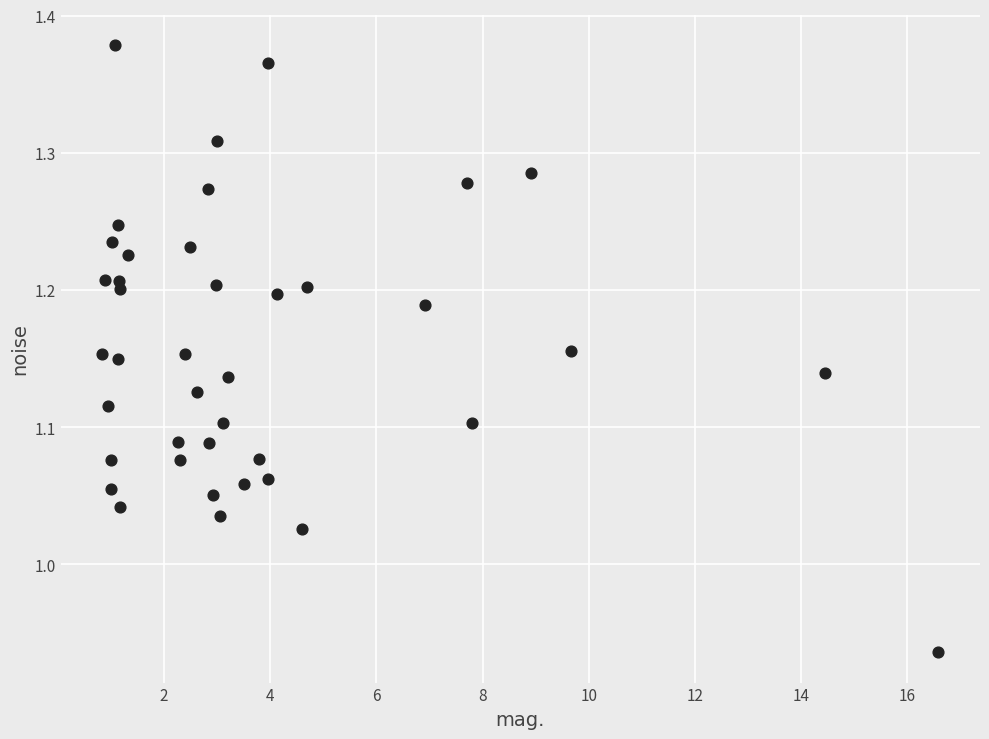

What is the range of X values (max minus min)?

15.7